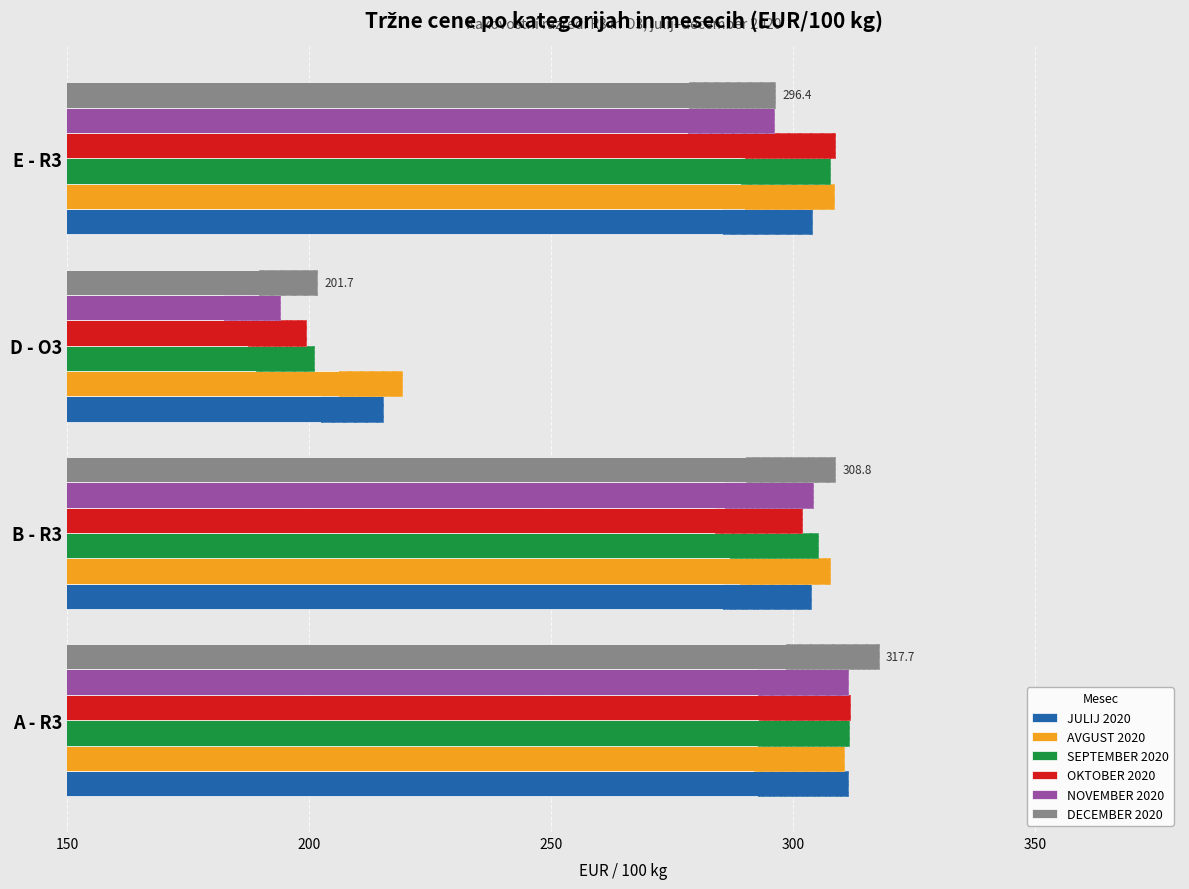

List the series in order of their peak value, lowest first.

AVGUST 2020, JULIJ 2020, NOVEMBER 2020, SEPTEMBER 2020, OKTOBER 2020, DECEMBER 2020